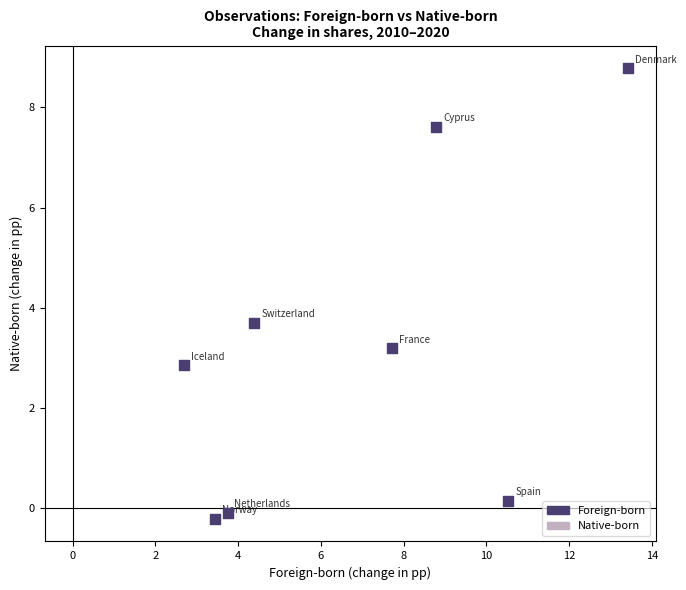

What Y value in the scatter plot is closest to 4?

3.7